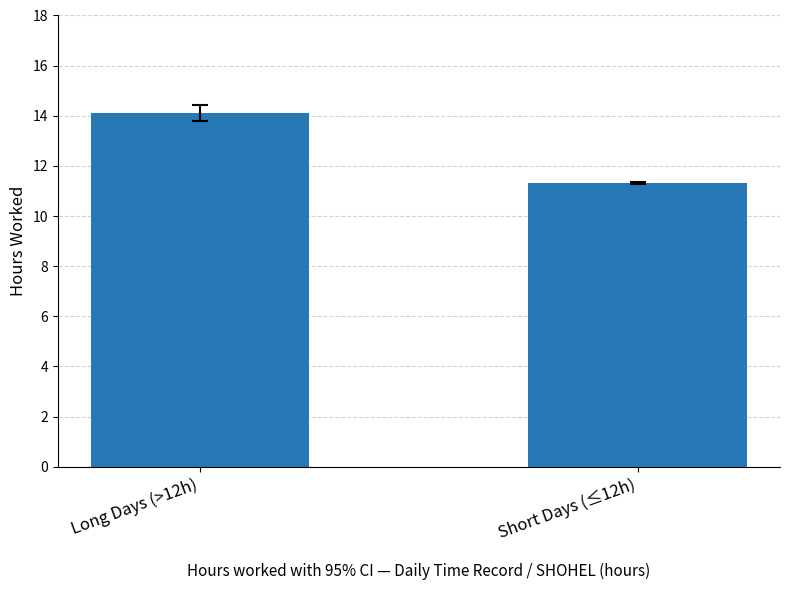

What is the label of the 2nd bar from the left?

Short Days (≤12h)